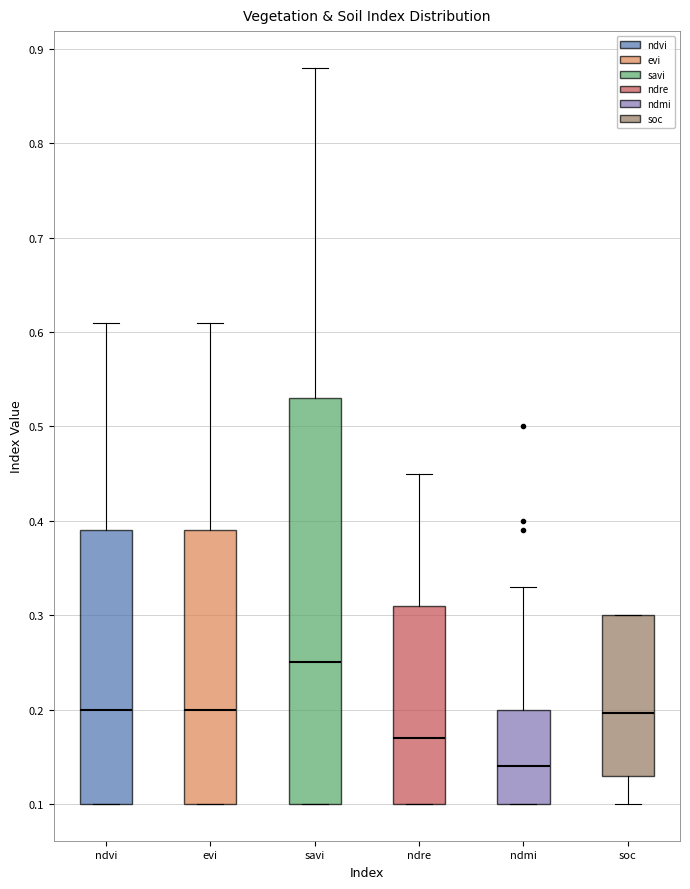

Reading left to right, read every box against the y-axis: the position of its median line, the range the box covers, and the ends of its whiskers. The values are not printed on the chart, so give them approximately, as read against the axis.

ndvi: median 0.20, box 0.10 to 0.39, whiskers 0.10 to 0.61
evi: median 0.20, box 0.10 to 0.39, whiskers 0.10 to 0.61
savi: median 0.25, box 0.10 to 0.53, whiskers 0.10 to 0.88
ndre: median 0.17, box 0.10 to 0.31, whiskers 0.10 to 0.45
ndmi: median 0.14, box 0.10 to 0.20, whiskers 0.10 to 0.33
soc: median 0.20, box 0.13 to 0.30, whiskers 0.10 to 0.30